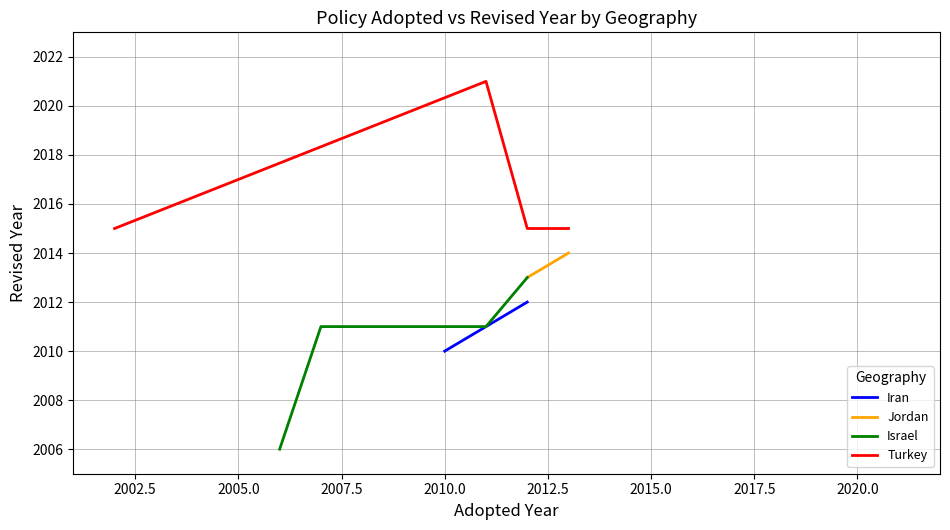

True or false: Iran has a value of 1322 at 2006.

False